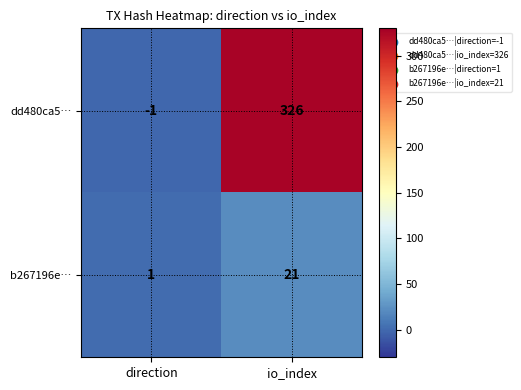

What is the sum of all b267196e… values?

22